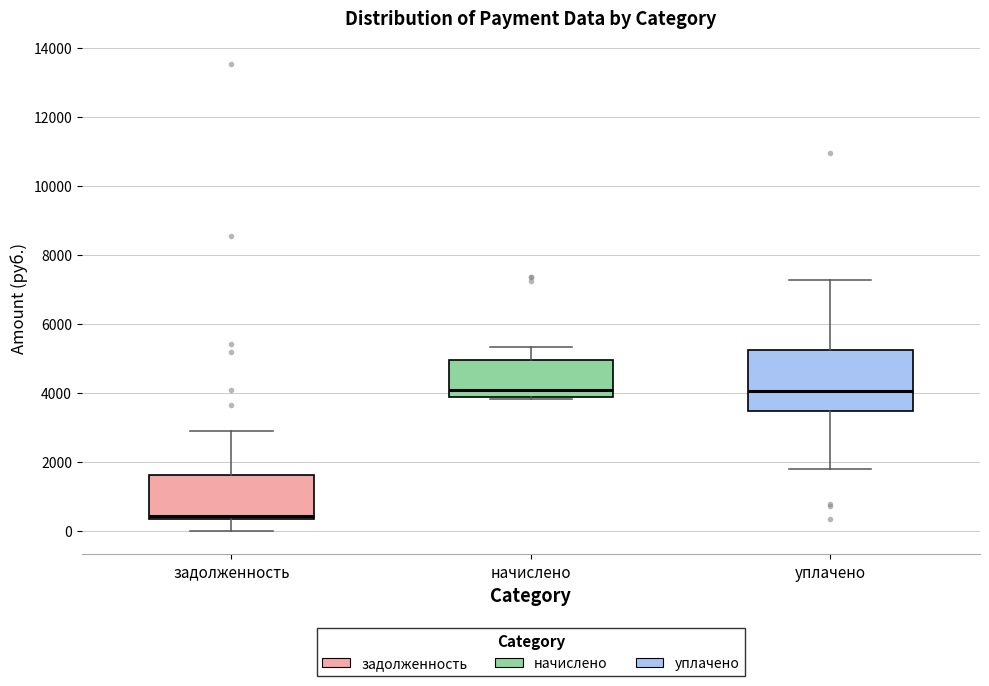

Where is the lower edge of the box for уплачено on the y-axis? The values are not printed on the chart, so give them approximately, as read against the axis.

3400